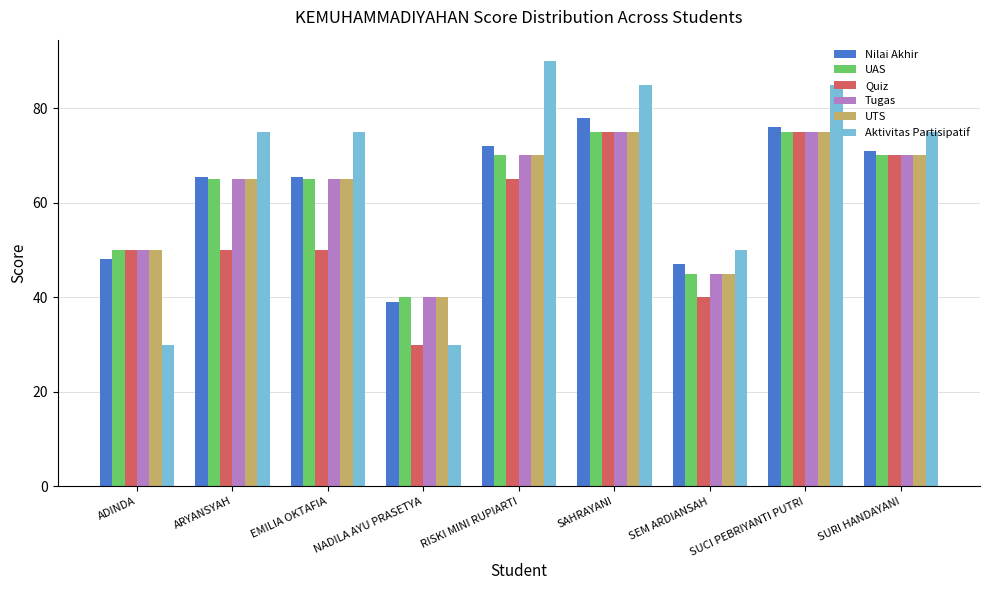

What is the sum of the UAS values at SEM ARDIANSAH and ARYANSYAH?

110.0